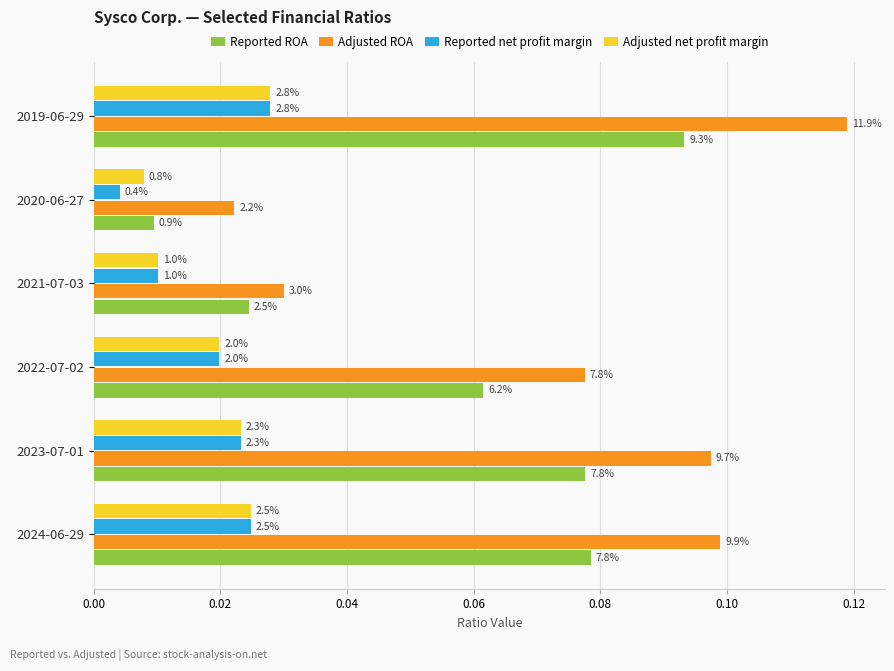

Which series has the widest spread of values?

Adjusted ROA